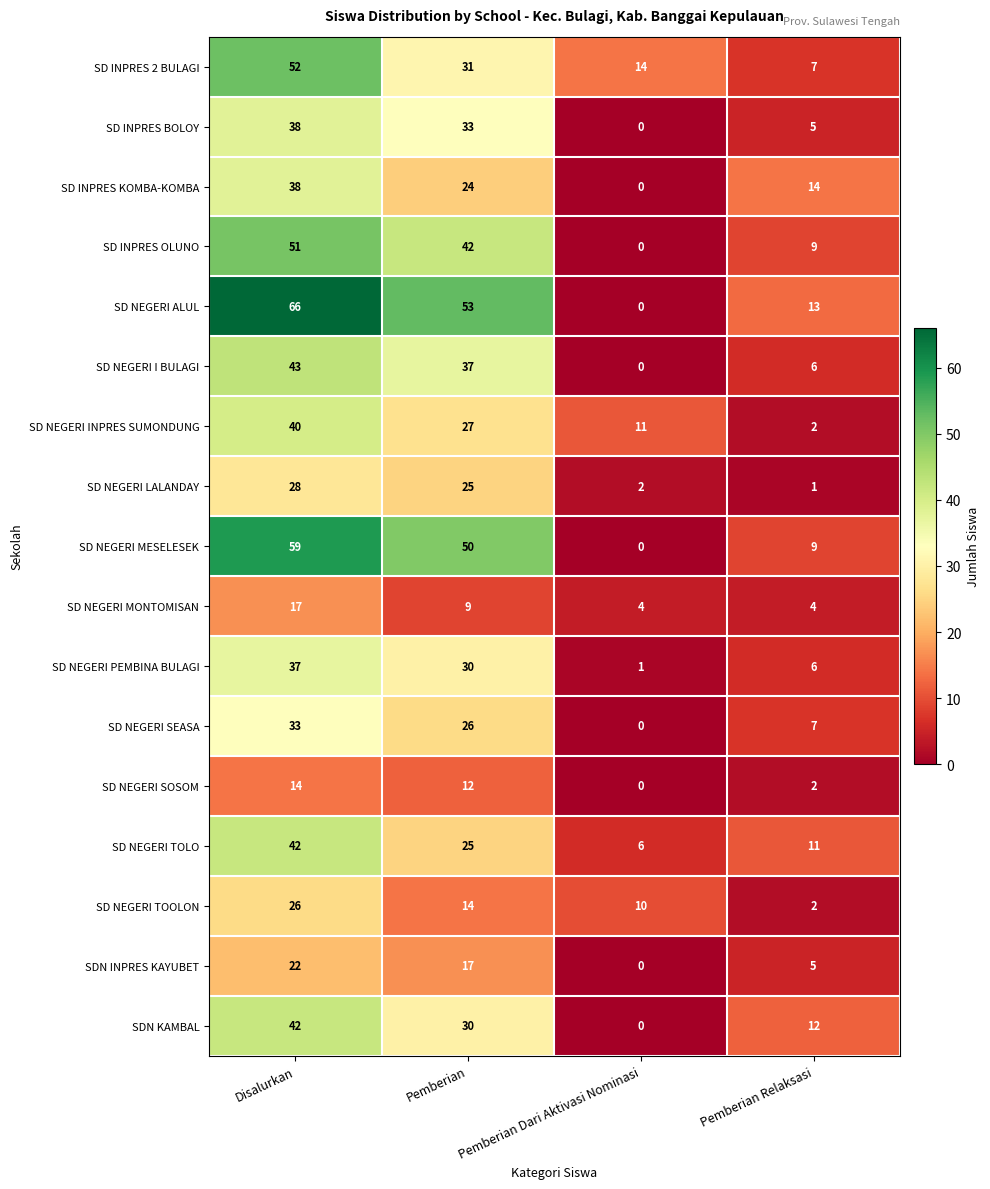

Which series has the widest spread of values?

SD NEGERI ALUL